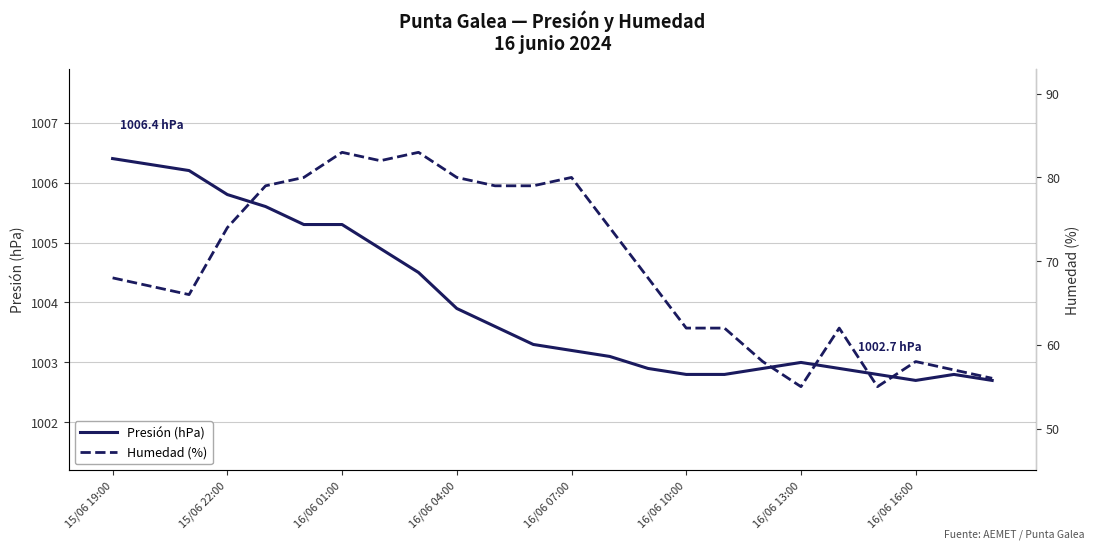

What is the difference between the second highest and second lowest values in the Humedad (%) series?

28.0